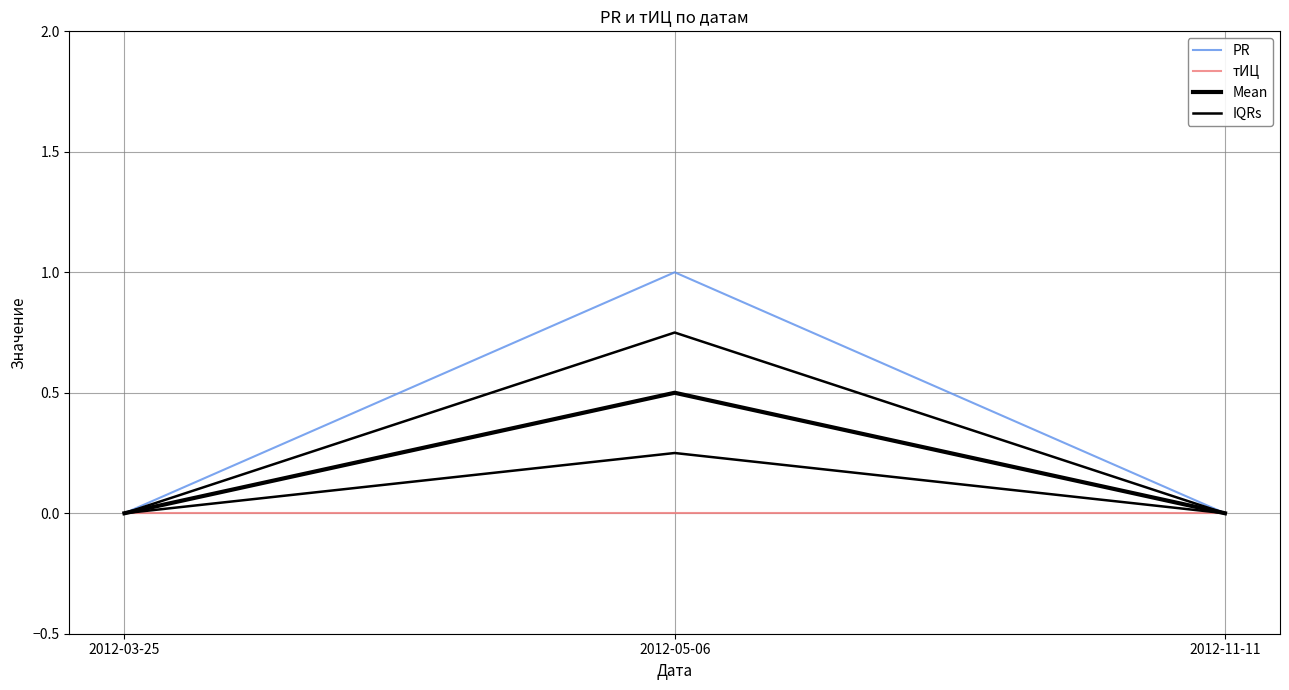

What are all the series names shown in the legend?

PR, тИЦ, Mean, IQRs